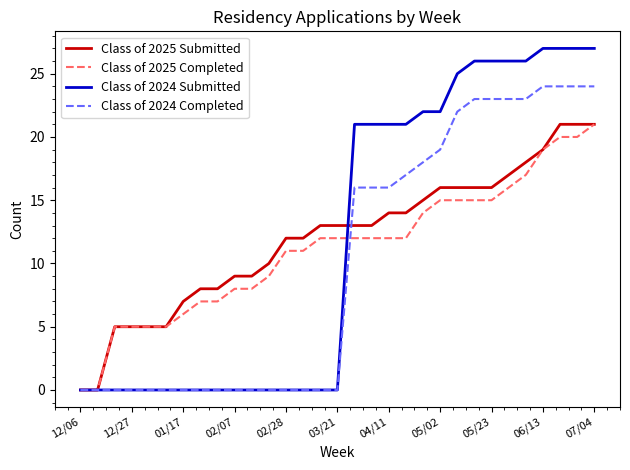

What is the greatest value displayed?

27